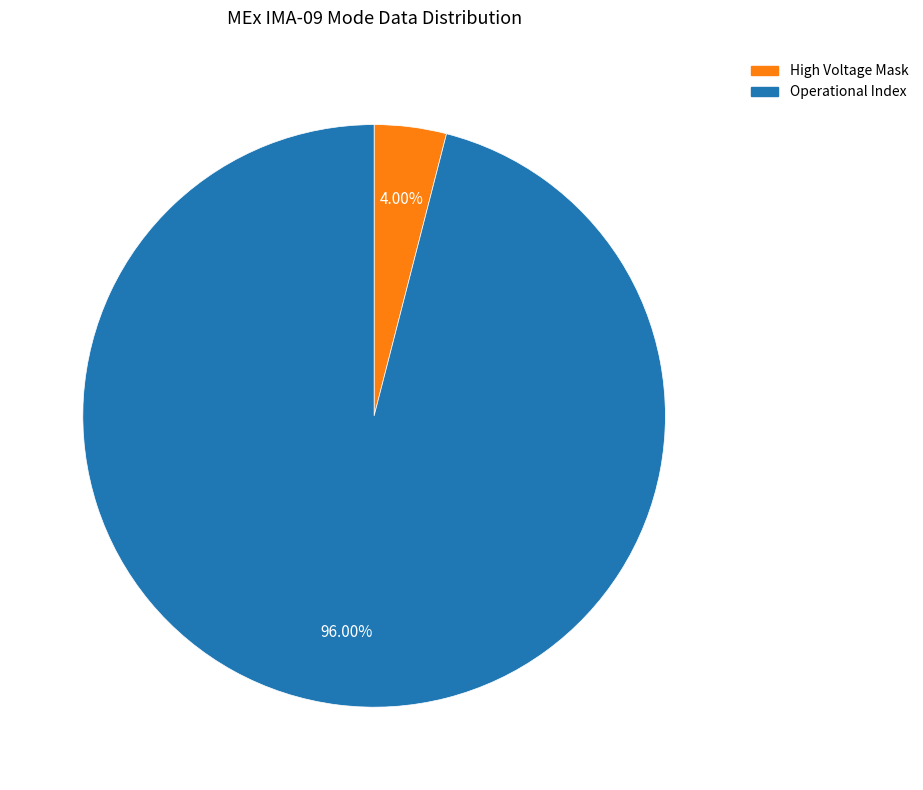

How many segments does this pie chart have?

2